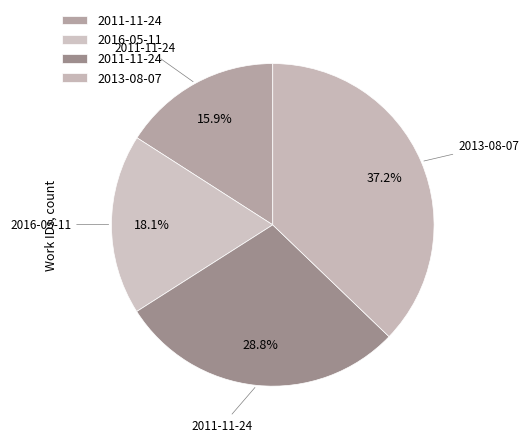

How many segments does this pie chart have?

4